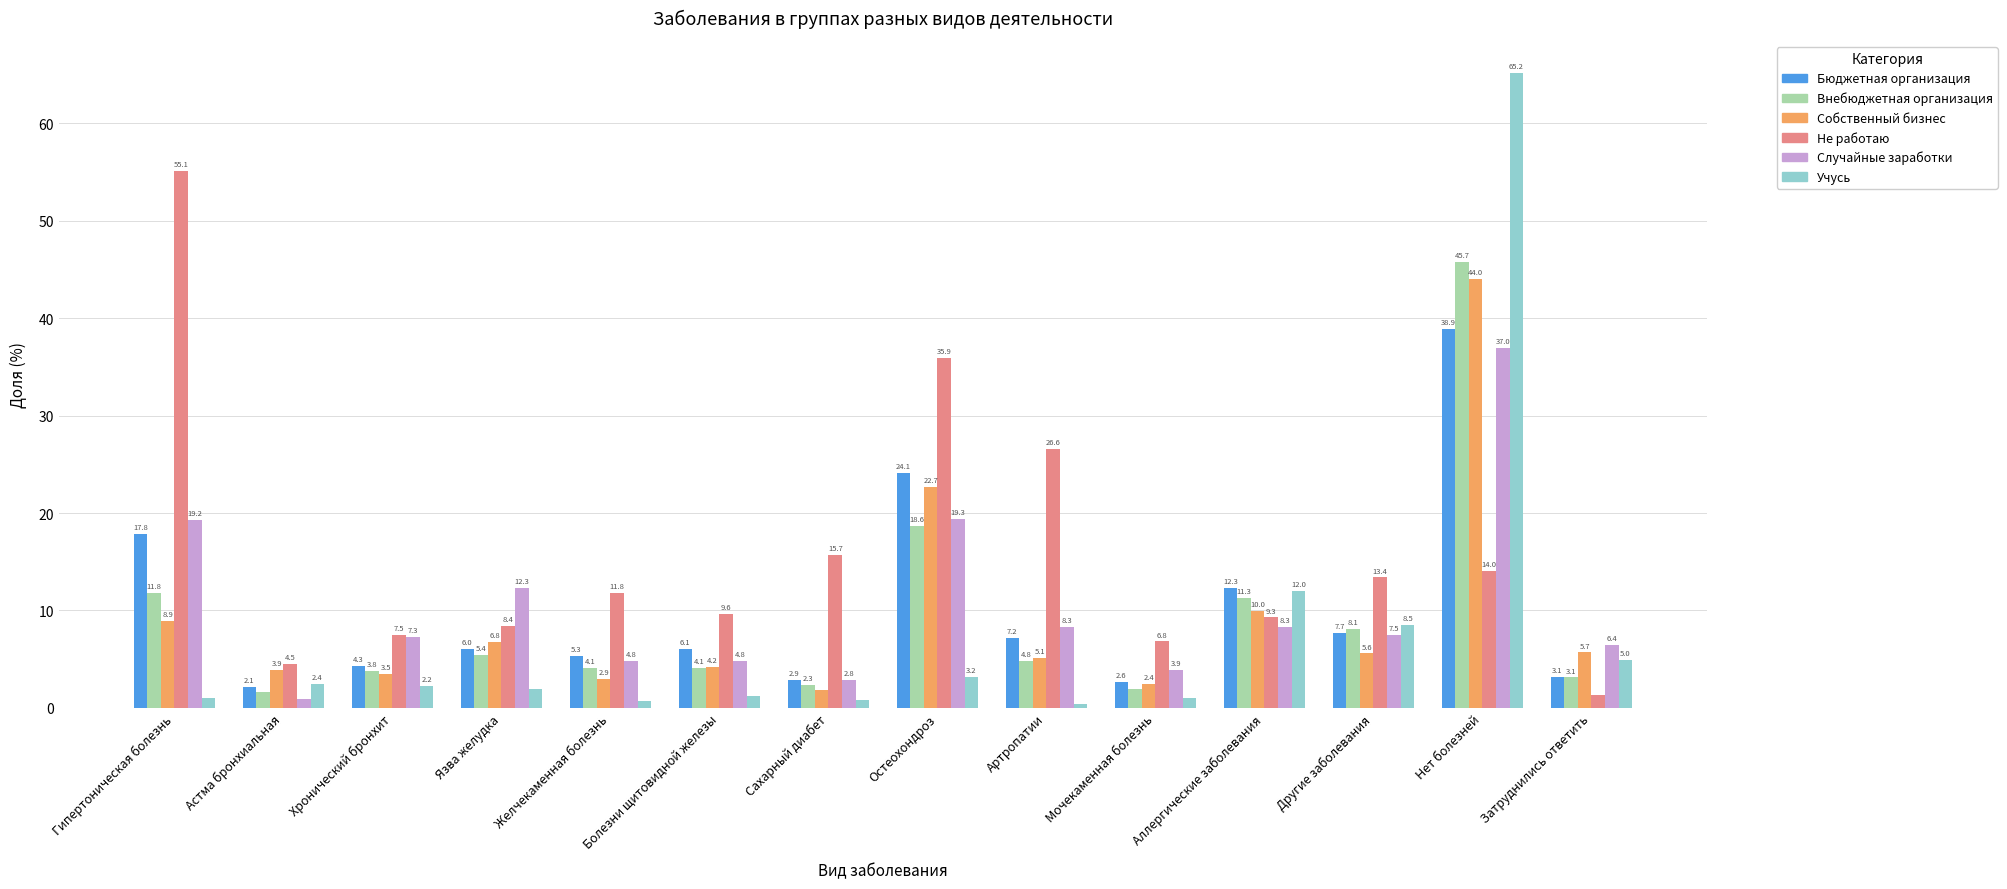

What is the label of the 6th bar from the right?

Артропатии